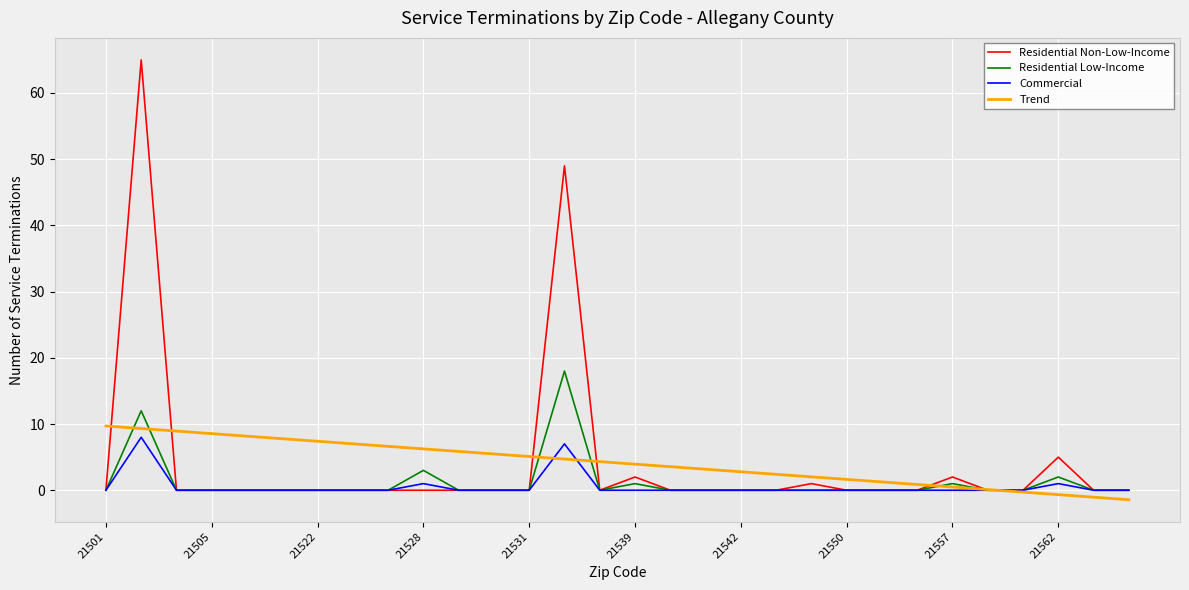

Which series has the largest range (max minus min)?

Residential Non-Low-Income